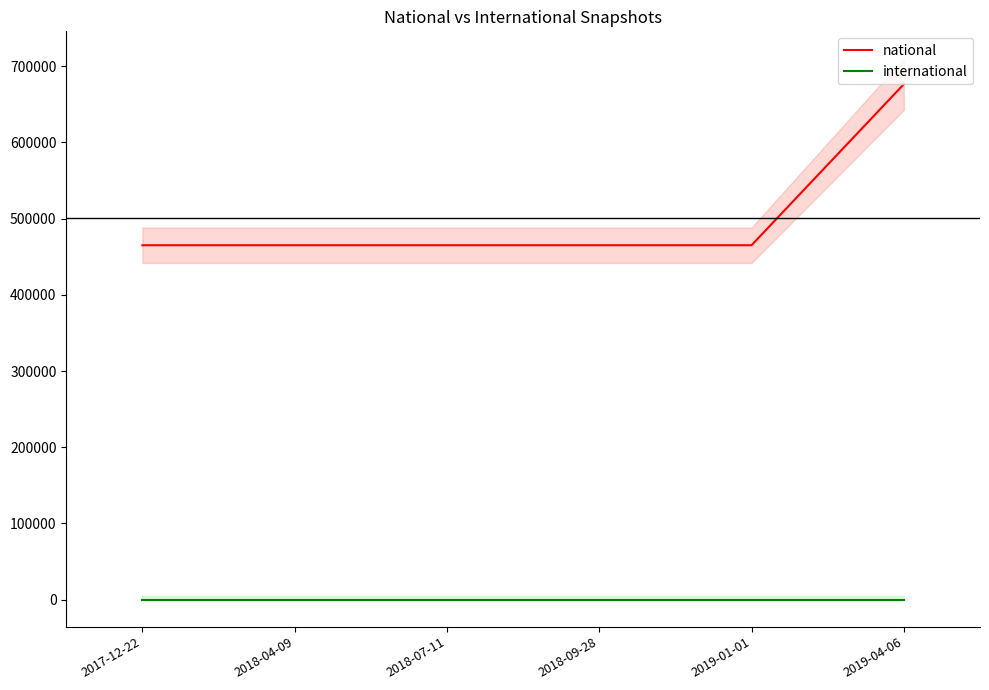

True or false: national and international intersect in this chart.

False